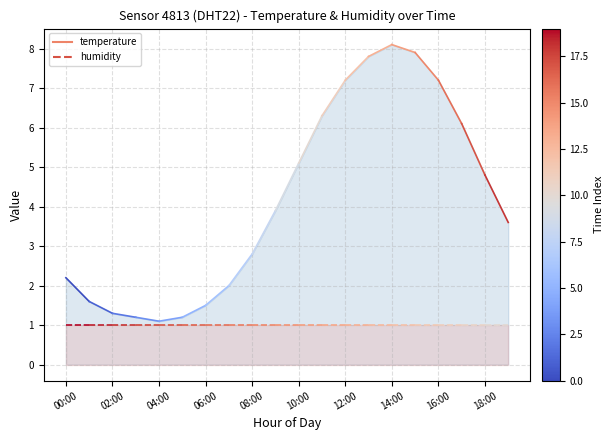

Which series has the largest total across all categories?

temperature